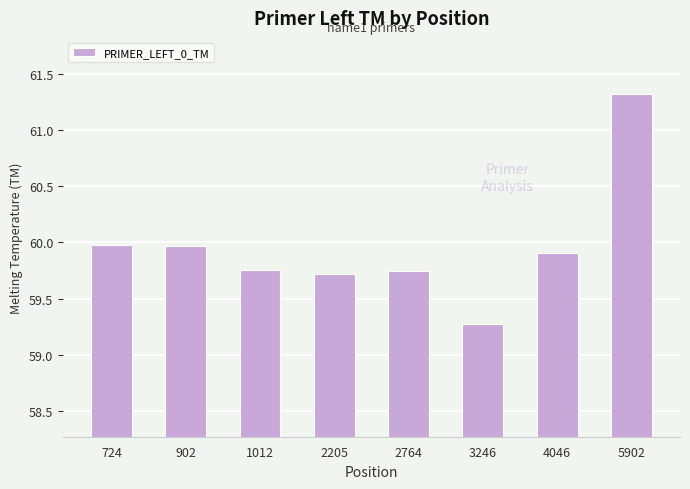

What is the sum of all values?

479.6